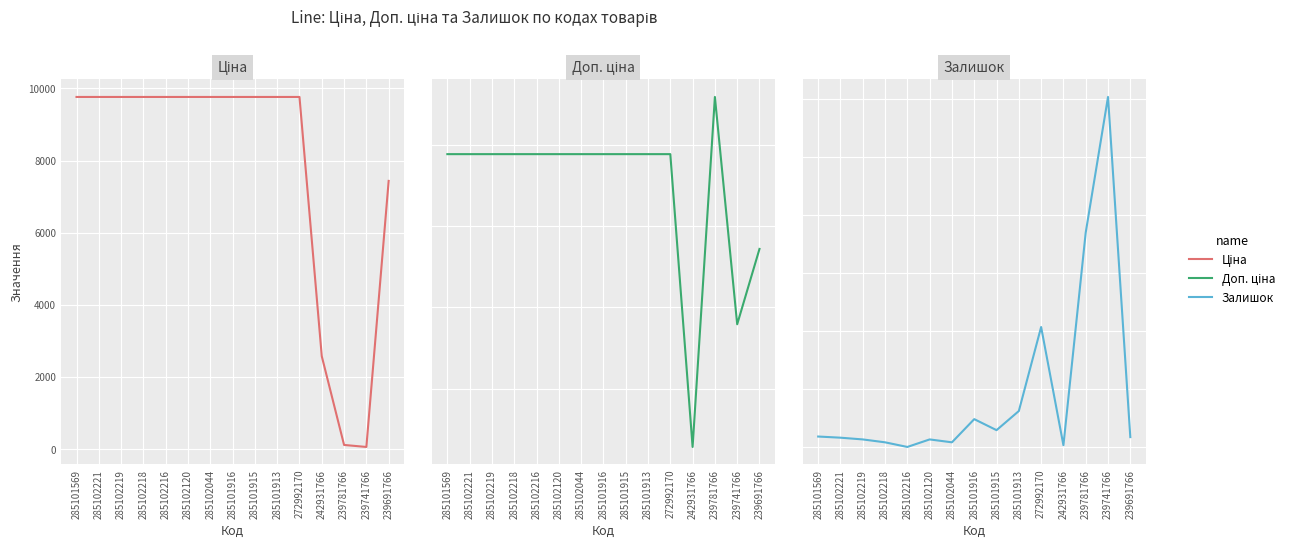

Between 285101569 and 285102221, which series saw the biggest shift?

Залишок